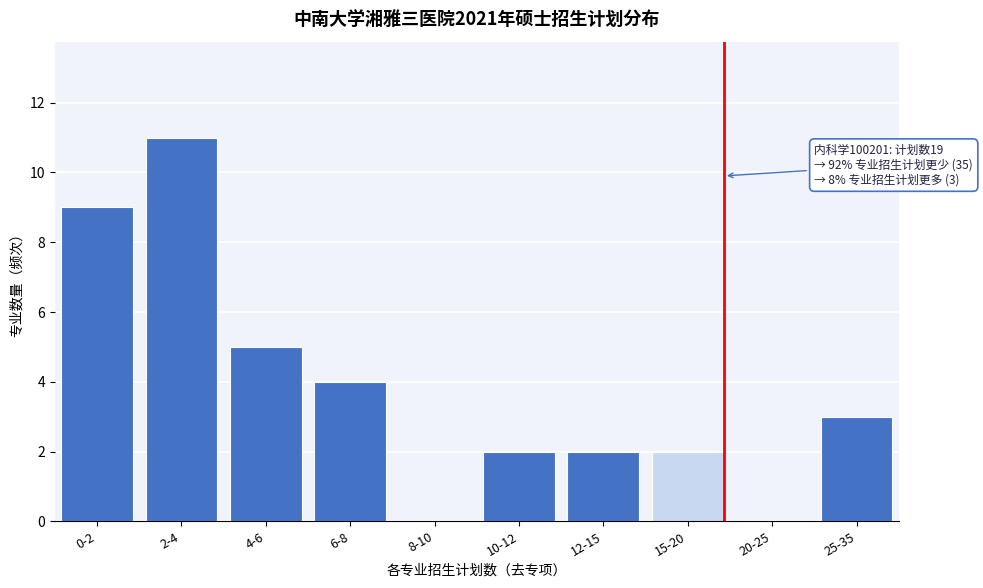

Reading left to right, what are all the values shown in this chart?

0-2=9	2-4=11	4-6=5	6-8=4	8-10=0	10-12=2	12-15=2	15-20=2	20-25=0	25-35=3